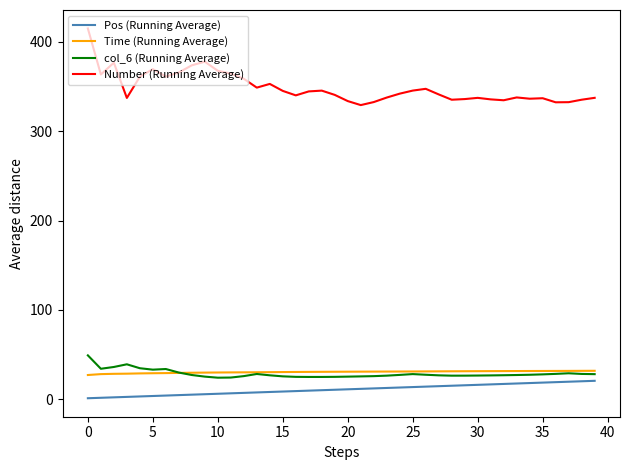

What is the minimum value for Pos (Running Average)?

1.0